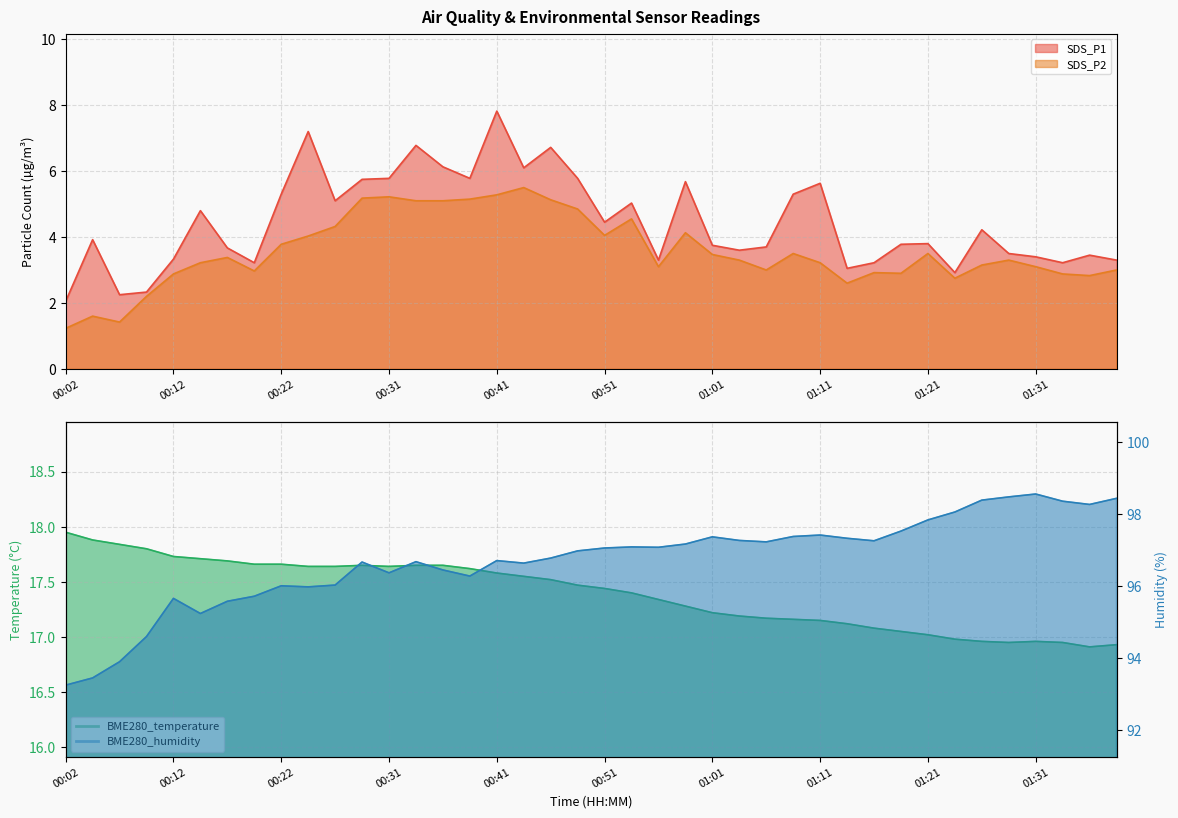

True or false: SDS_P1 has more than 1 interior local peaks.

True